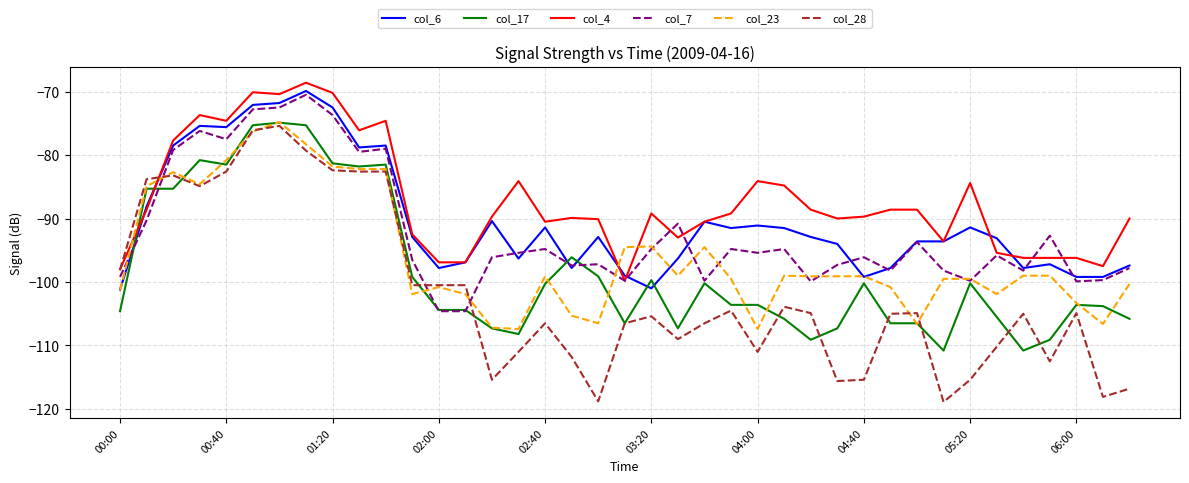

What is the smallest value displayed?

-118.9